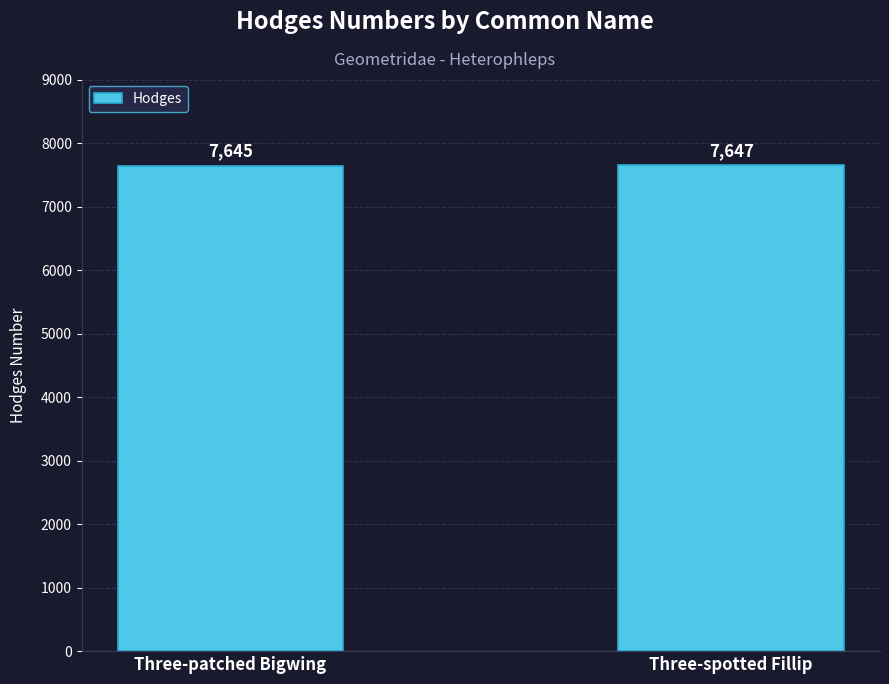

Reading left to right, what are all the values shown in this chart?

7645	7647